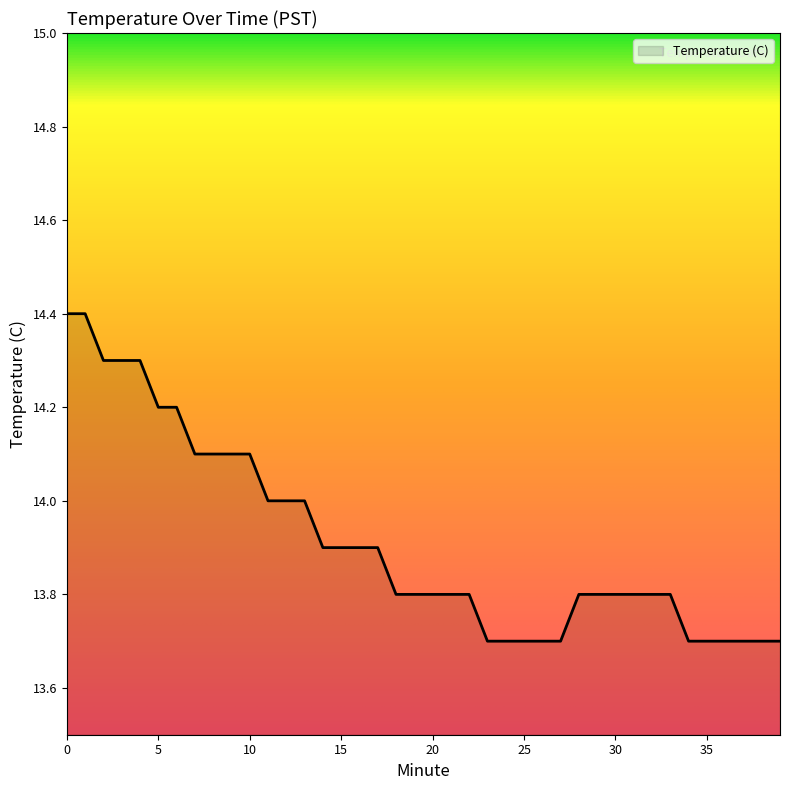

What is the greatest value displayed?

14.4